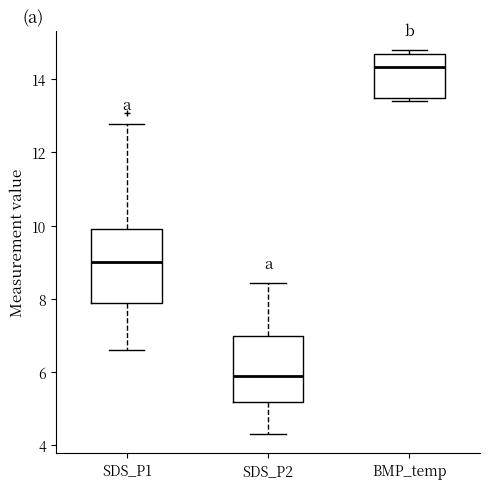

Which box is the tallest, from its lower edge to its upper edge?

SDS_P1